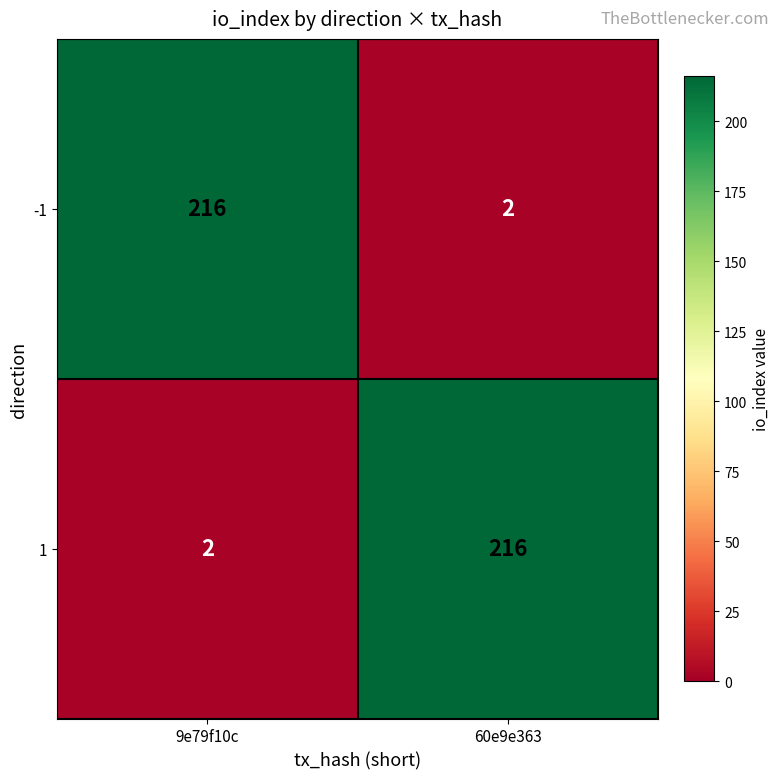

Reading left to right, what are all the values shown in this chart?

-1: 216	2
1: 2	216